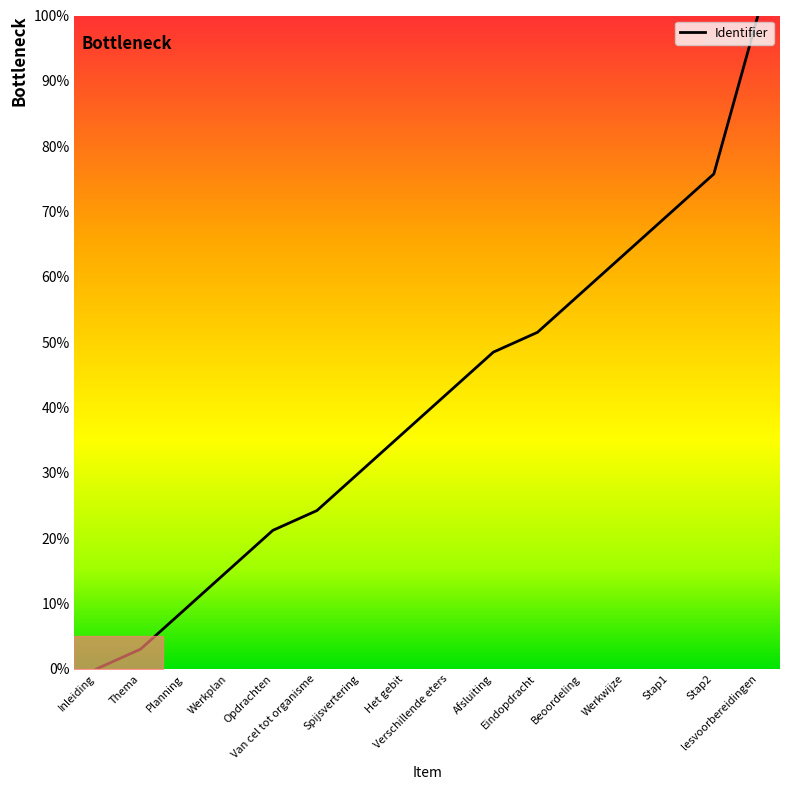

How many series are shown in this chart?

1